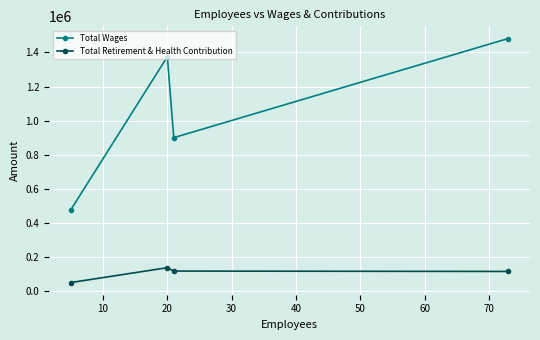

What are all the series names shown in the legend?

Total Wages, Total Retirement & Health Contribution